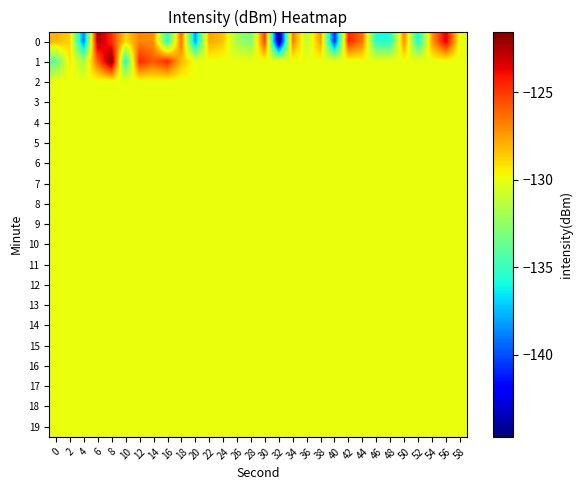

What is the greatest value displayed?

-121.5